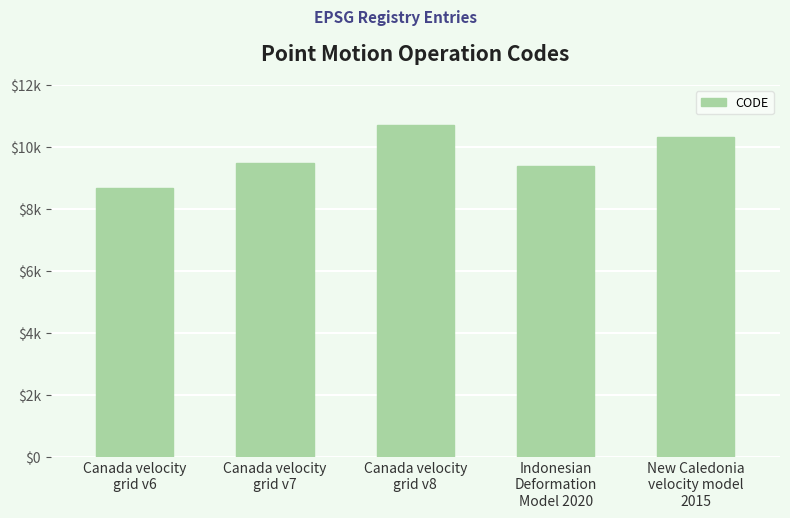

The chart shows a value of 10707 at Canada velocity
grid v8. True or false?

True